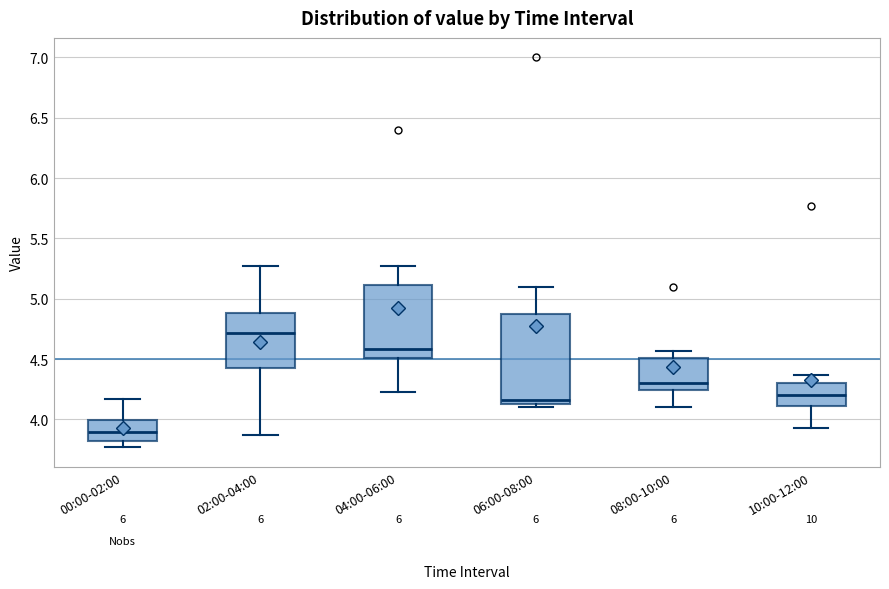

Reading left to right, read every box against the y-axis: the position of its median line, the range the box covers, and the ends of its whiskers. The values are not printed on the chart, so give them approximately, as read against the axis.

00:00-02:00: median 3.90, box 3.85 to 4.00, whiskers 3.75 to 4.15
02:00-04:00: median 4.70, box 4.45 to 4.90, whiskers 3.85 to 5.25
04:00-06:00: median 4.60, box 4.50 to 5.10, whiskers 4.25 to 5.25
06:00-08:00: median 4.15 (just above the box's lower edge), box 4.15 to 4.90, whiskers 4.10 to 5.10
08:00-10:00: median 4.30, box 4.25 to 4.50, whiskers 4.10 to 4.55
10:00-12:00: median 4.20, box 4.10 to 4.30, whiskers 3.95 to 4.35